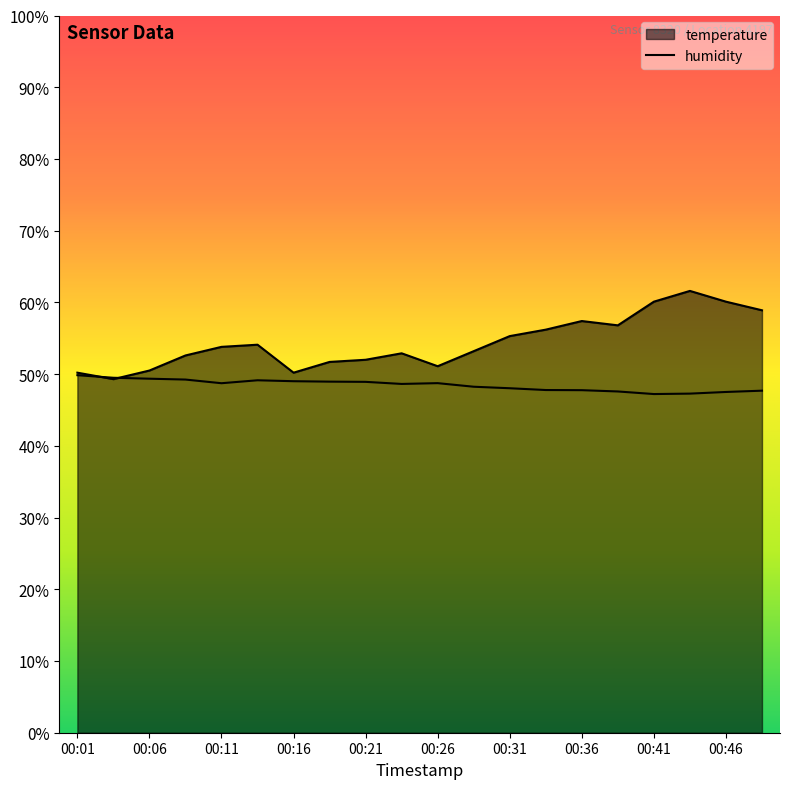

The value of humidity at 00:06 is 49.4. True or false?

True